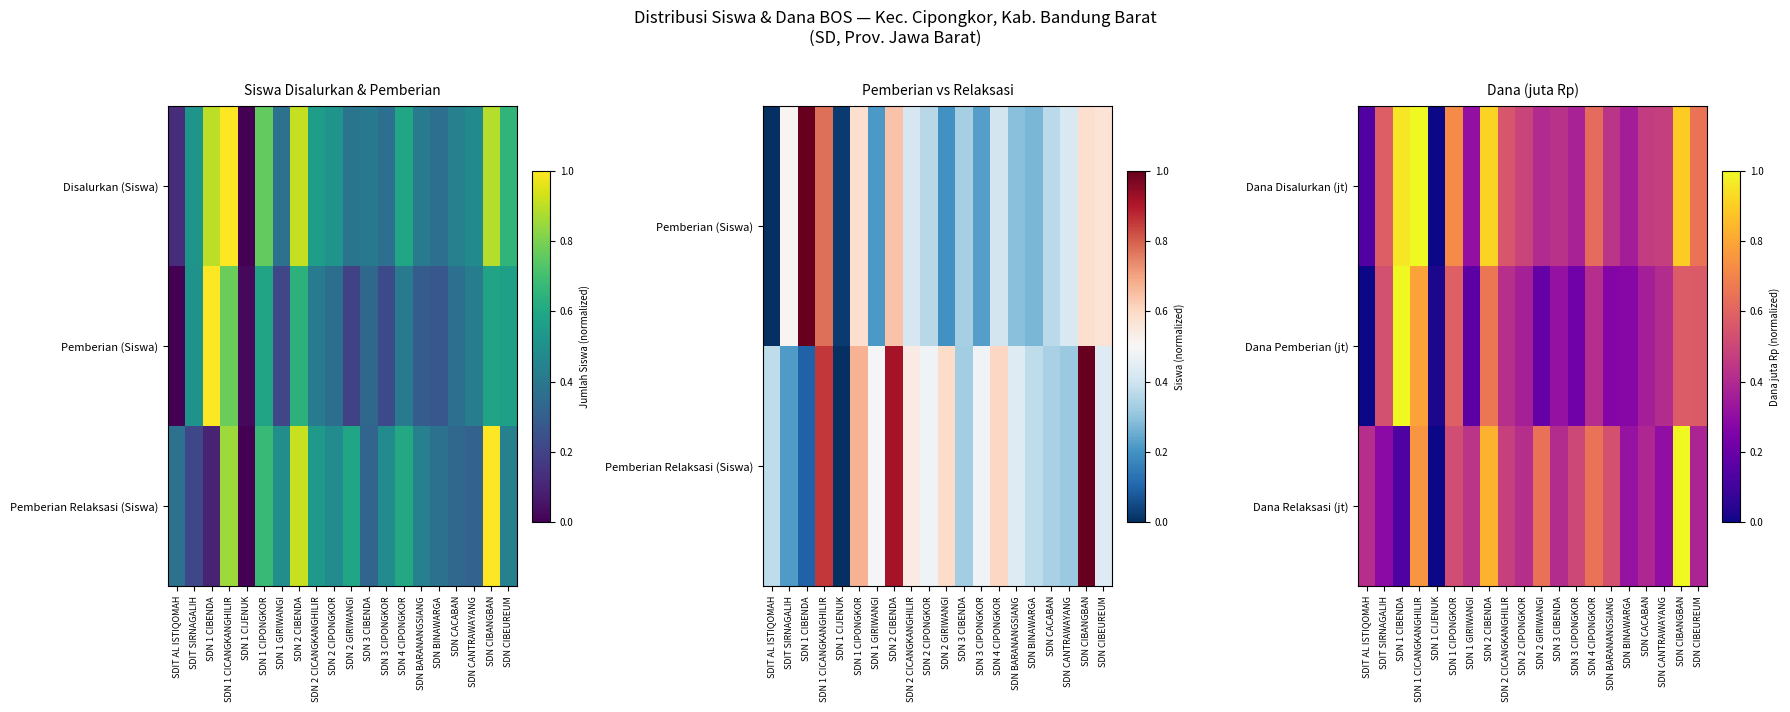

What is the difference between the Dana Disalurkan (jt) values at SDN 1 CIPONGKOR and SDN CACABAN?

0.3